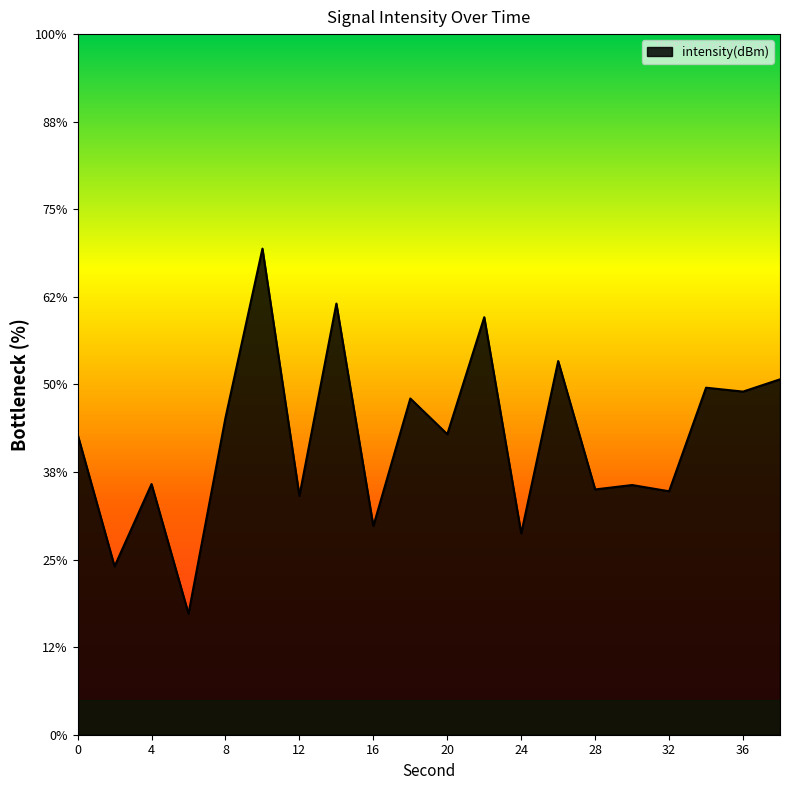

Which has a higher value, 38 or 36?

38